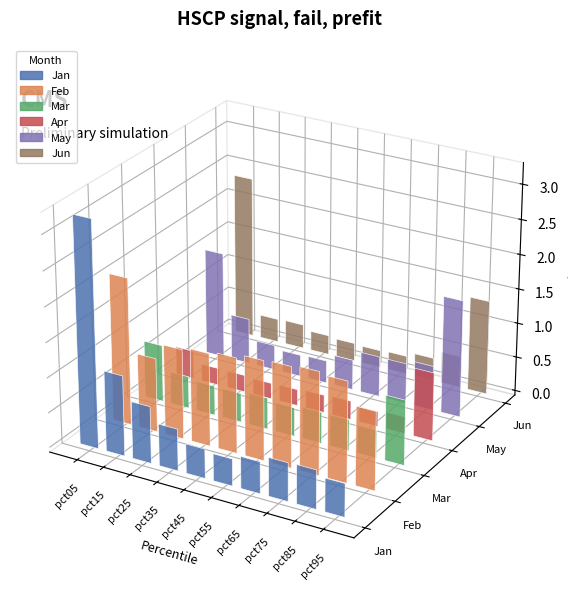

What is the sum of all Jun values?

6.3